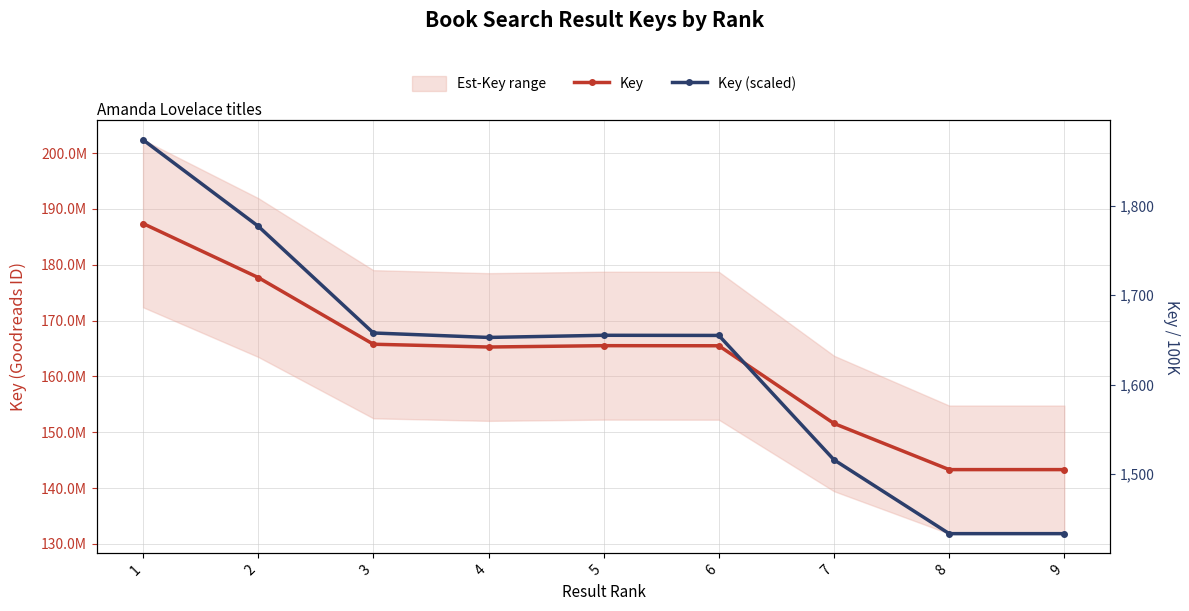

At which category does Key reach its first local valley?

4